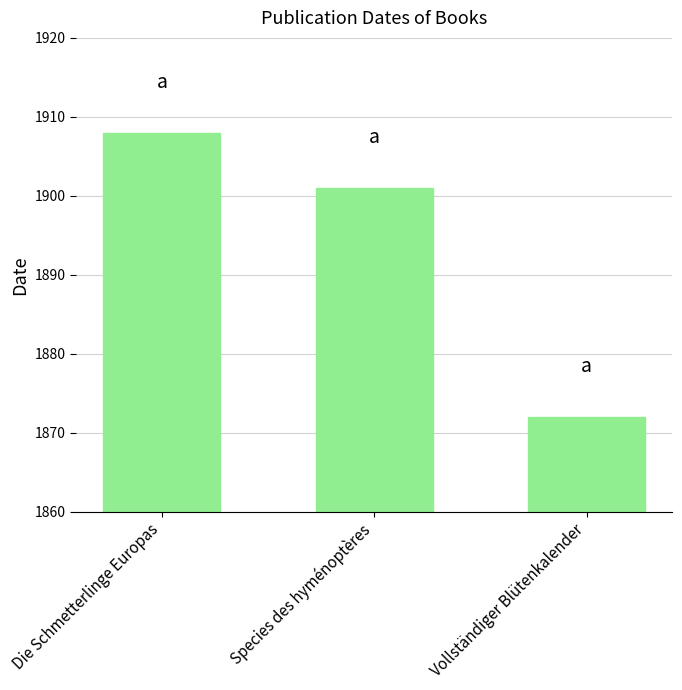

Which category has the lowest value across all series?

Vollständiger Blütenkalender